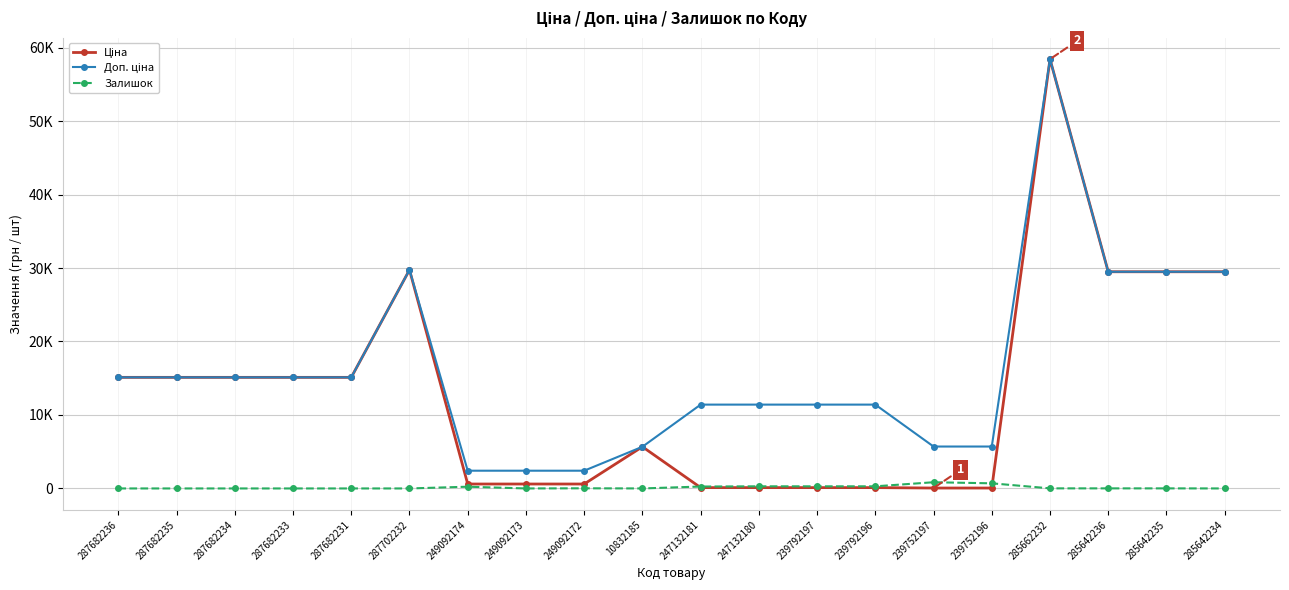

Reading left to right, transcribe all the data shown in this chart.

Ціна: 15120.0	15120.0	15120.0	15120.0	15120.0	29747.2	603.7	603.7	603.7	5673.8	114.1	114.1	114.1	114.1	57.0	57.0	58426.5	29491.5	29491.5	29491.5
Доп. ціна: 15120.0	15120.0	15120.0	15120.0	15120.0	29747.2	2414.8	2414.8	2414.8	5673.8	11410.0	11410.0	11410.0	11410.0	5705.0	5705.0	58426.5	29491.5	29491.5	29491.5
Залишок: 0.0	0.0	0.0	0.0	0.0	0.0	238.0	0.0	21.0	1.0	260.0	290.0	289.0	290.0	845.0	698.0	12.0	11.0	11.0	0.0